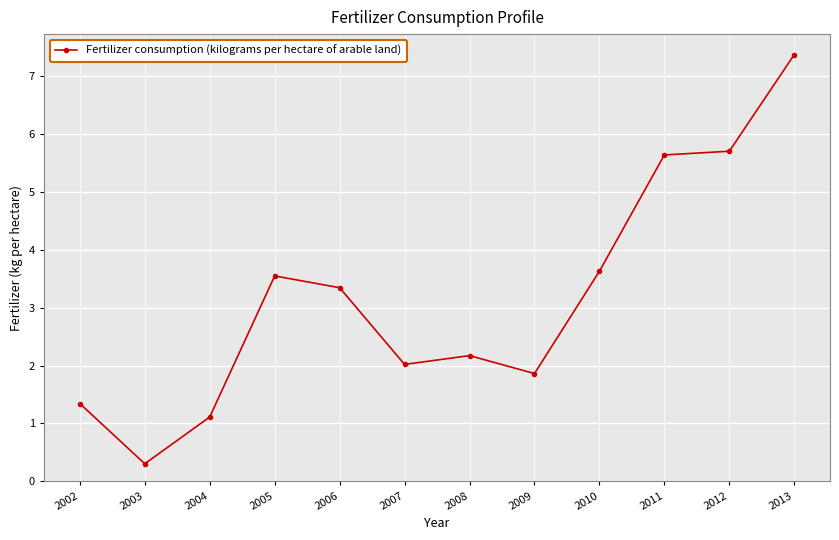

Reading right to left, extract all data points from this chart.

7.4	5.7	5.6	3.6	1.9	2.2	2.0	3.3	3.5	1.1	0.3	1.3